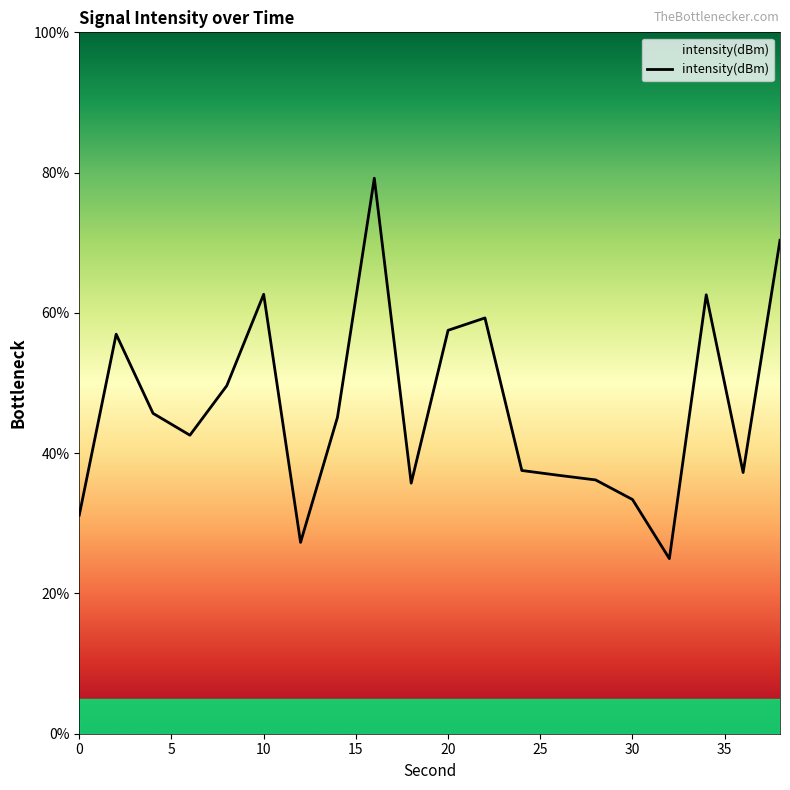

What is the difference between the maximum and minimum values?

54.2